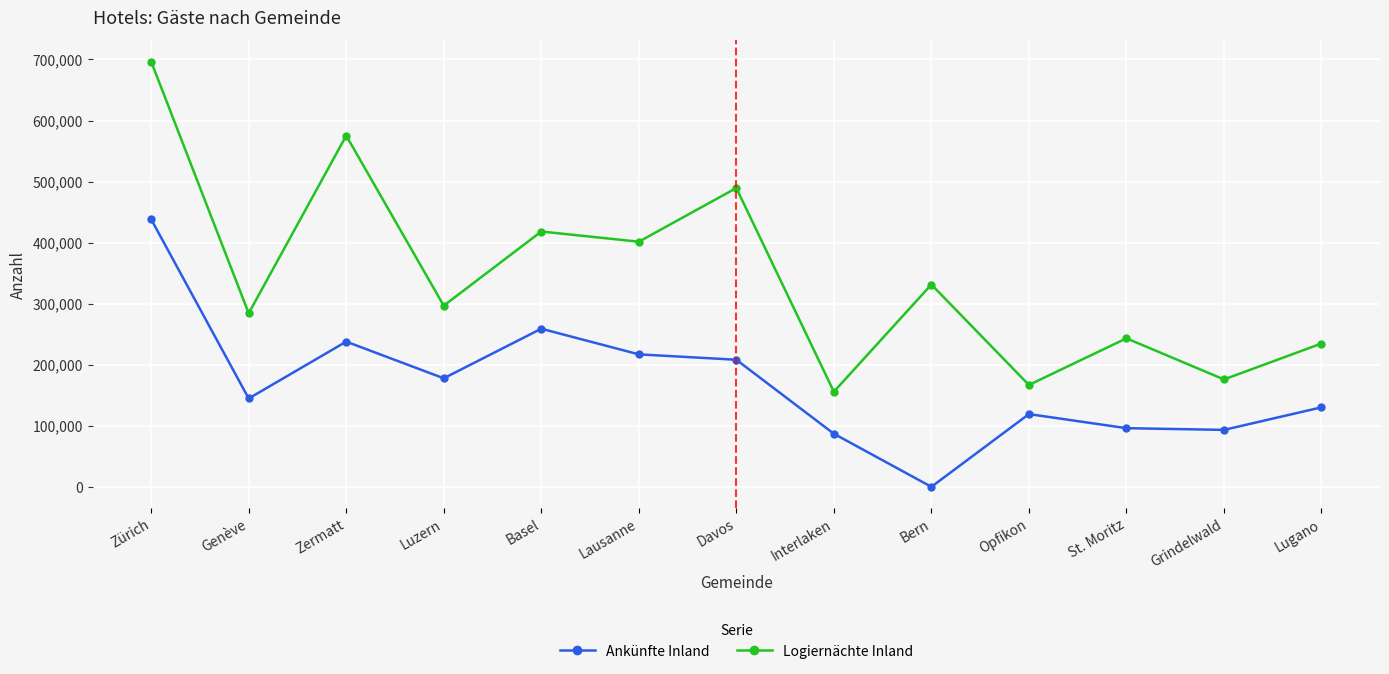

How many interior local valleys does the Logiernächte Inland series have?

6